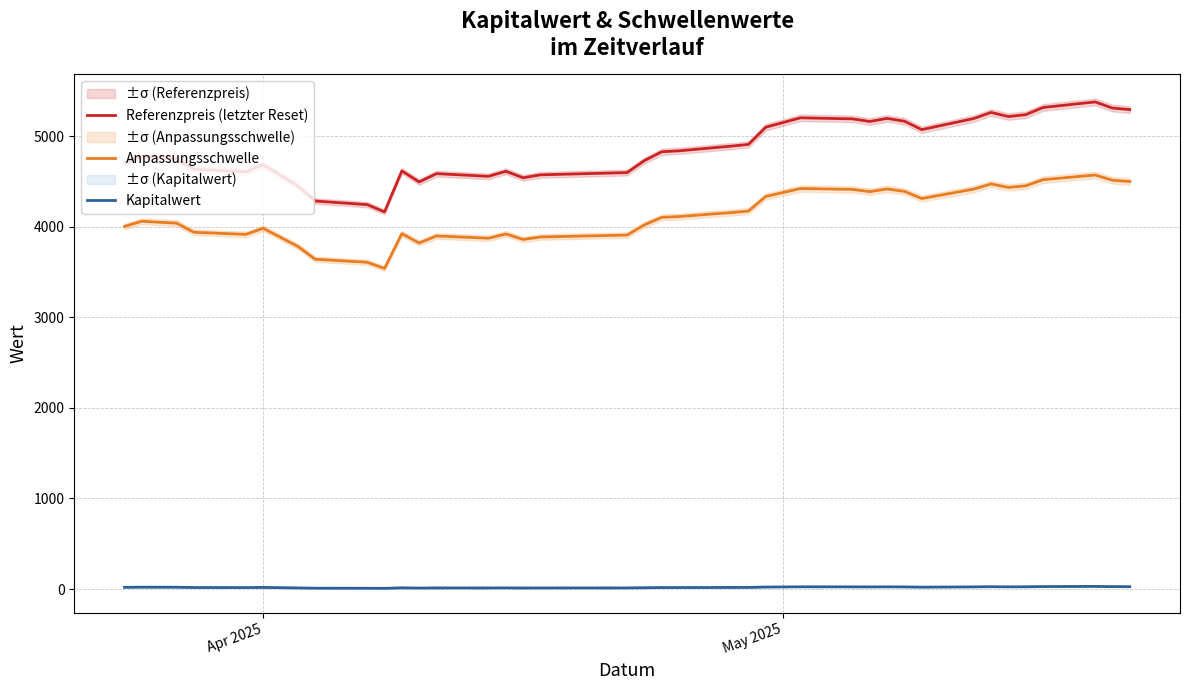

True or false: Anpassungsschwelle and Referenzpreis (letzter Reset) intersect in this chart.

False